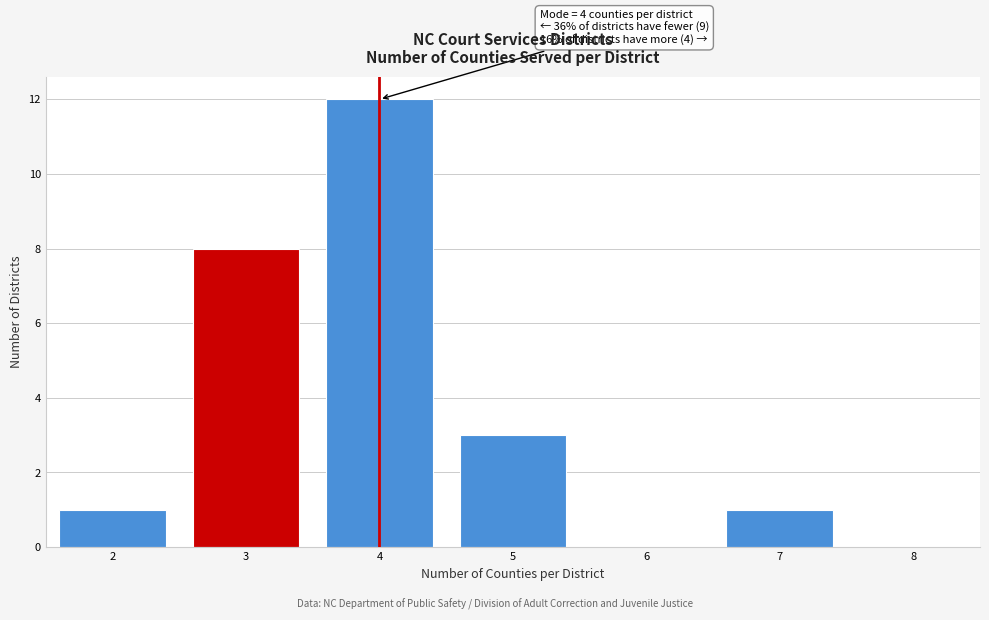

Which range on the x-axis has the tallest bar?

3.5 to 4.5